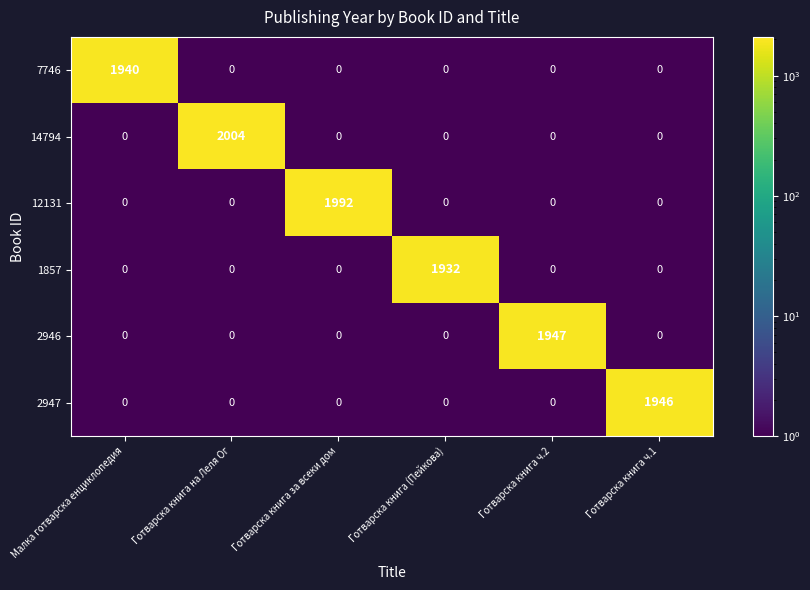

Which category has the highest value across all series?

Готварска книга на Леля Ог